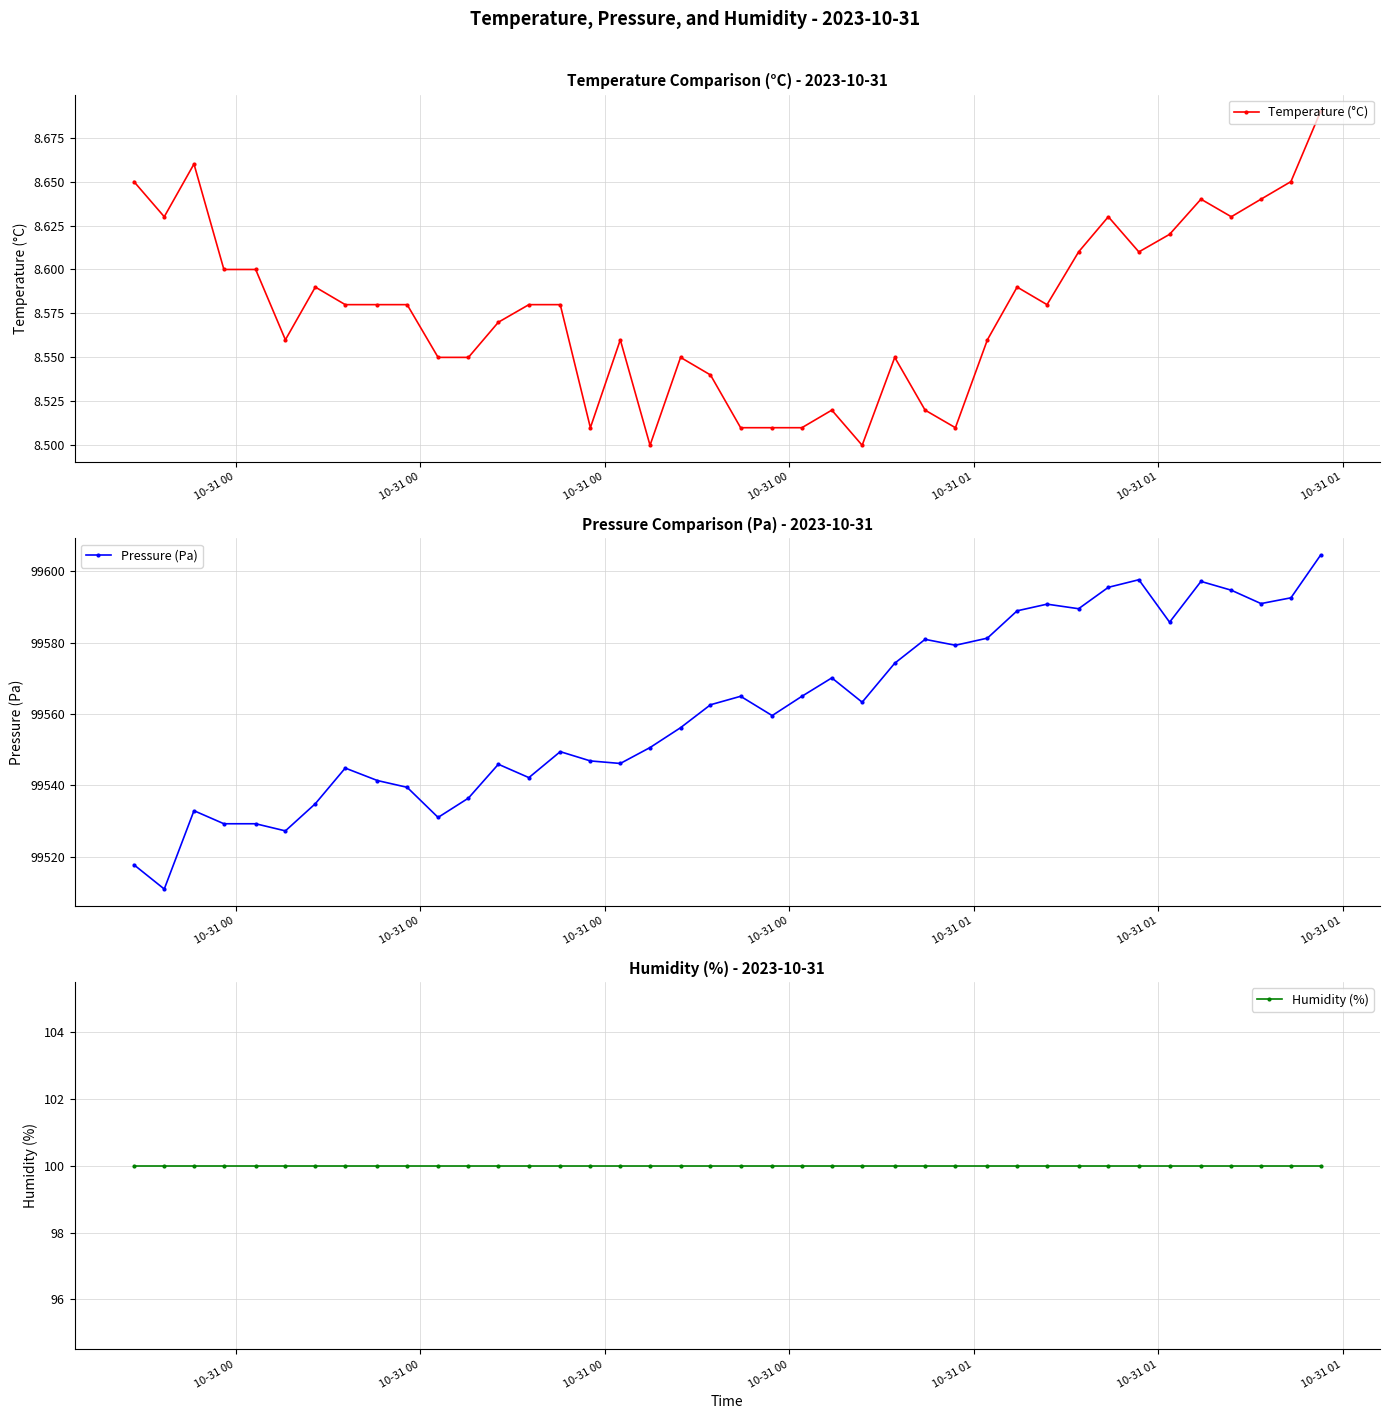

List the series in order of their peak value, highest first.

Pressure (Pa), Humidity (%), Temperature (°C)